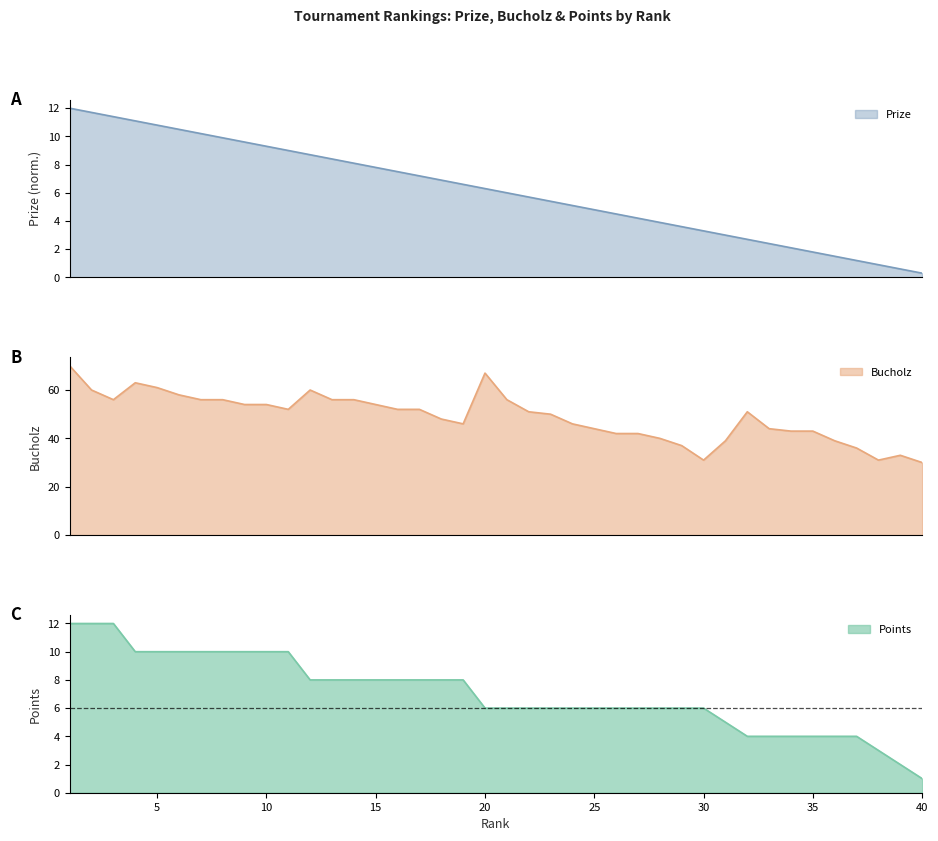

How many series are shown in this chart?

3